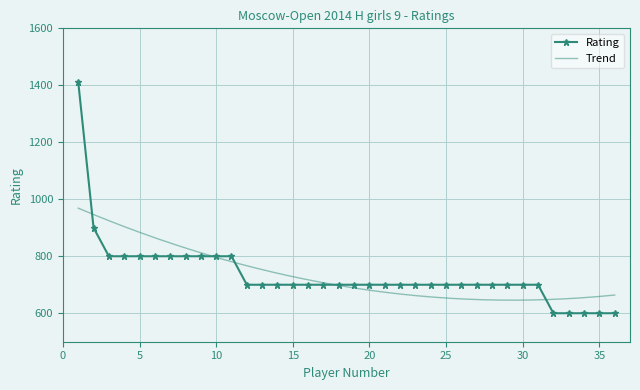

What is the value of the 2nd point from the left?

900